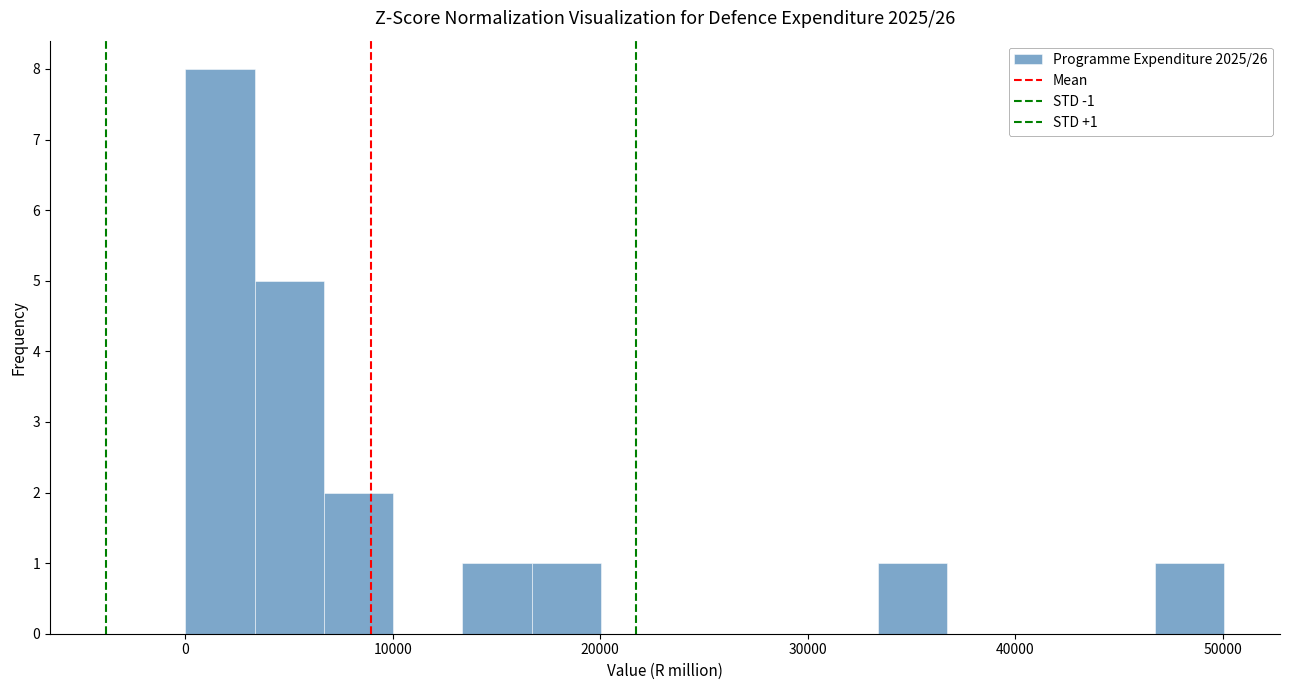

Read against the x-axis, roughly where is the centre of the tallest bar?

2000